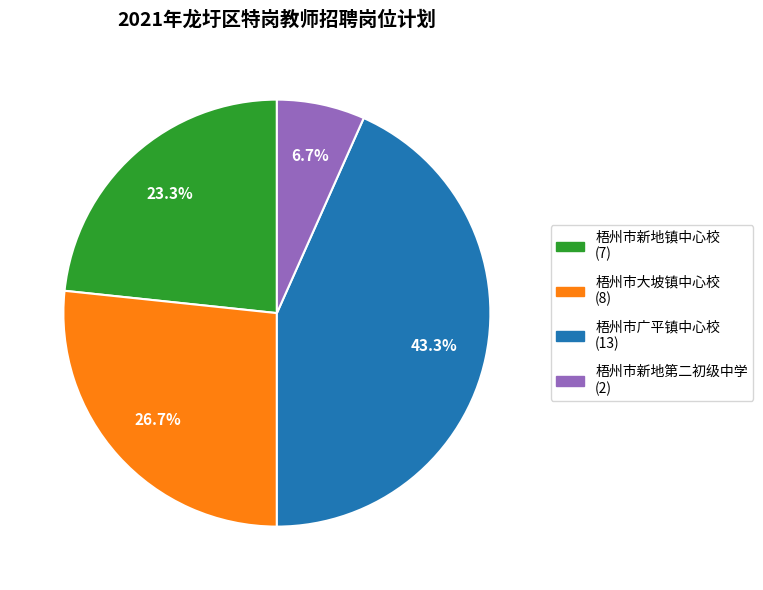

Is it true that 梧州市新地第二初级中学 is 12% of the pie?

False